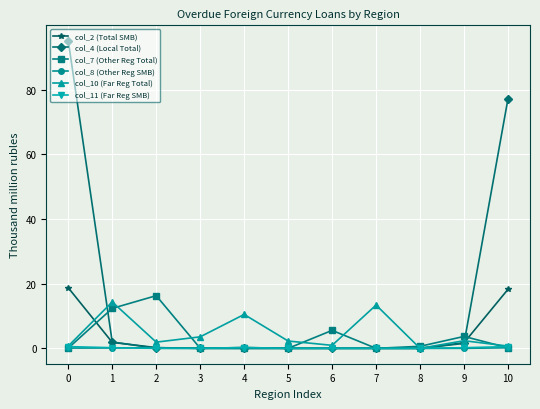

The col_10 (Far Reg Total) series shows 3.6 at 3. True or false?

True